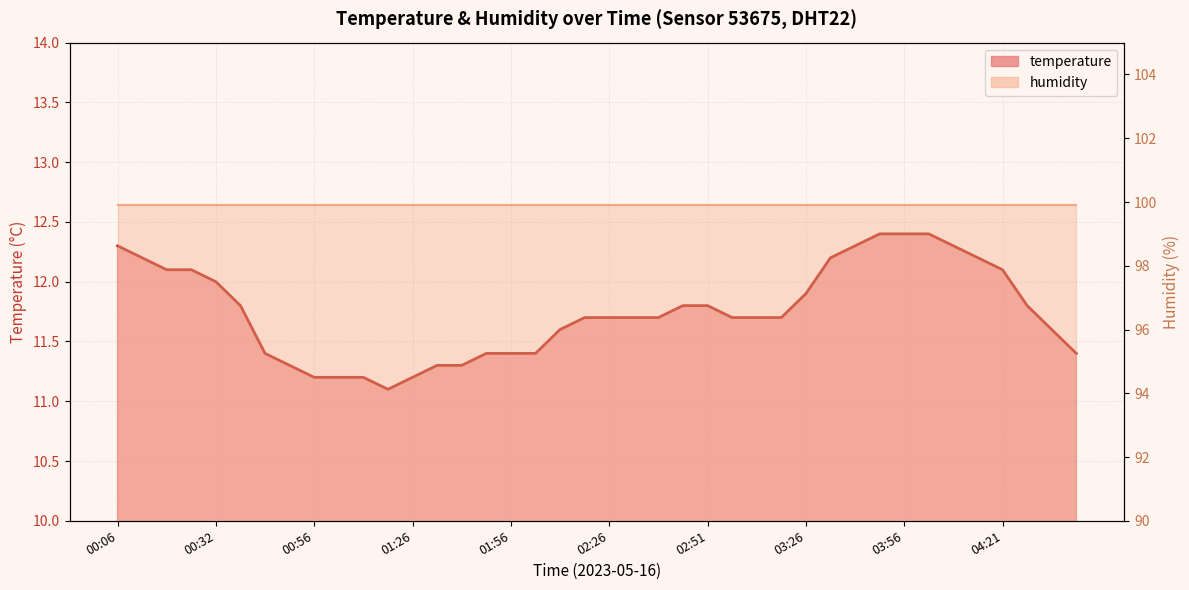

How many interior local valleys (lower than both neighbors) does the data have?

1